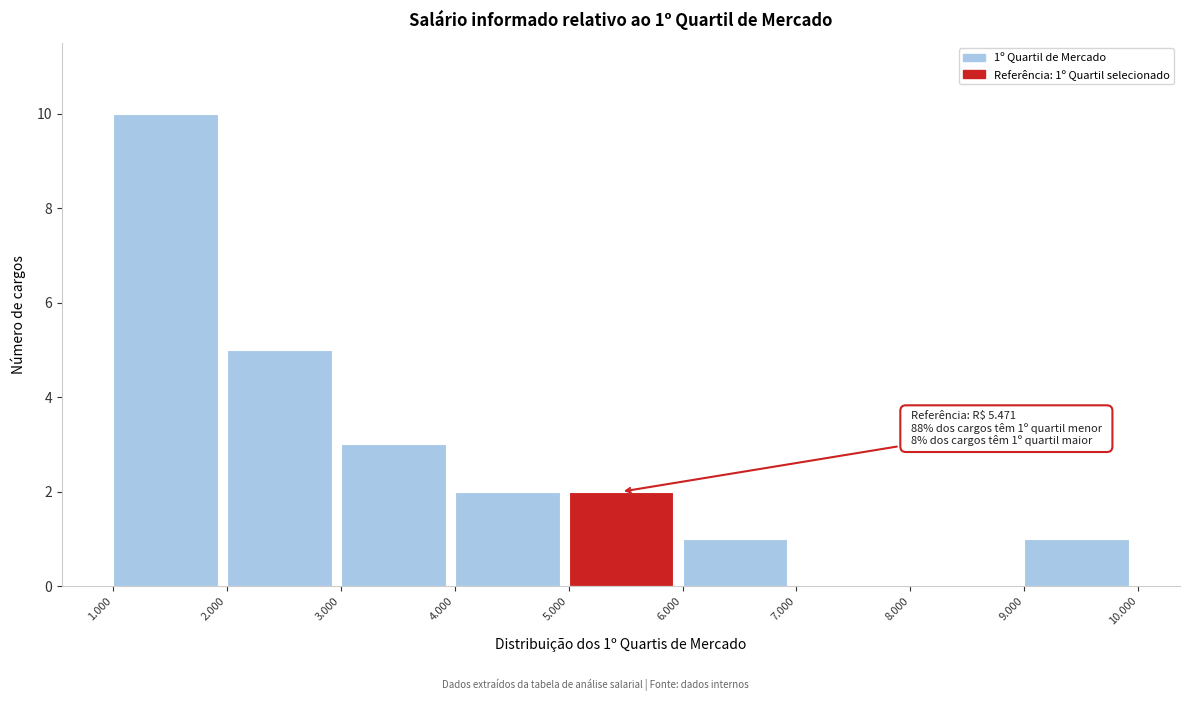

Reading left to right, list all the values displayed in this chart.

1.000=10	2.000=5	3.000=3	4.000=2	5.000=2	6.000=1	7.000=0	8.000=0	9.000=1